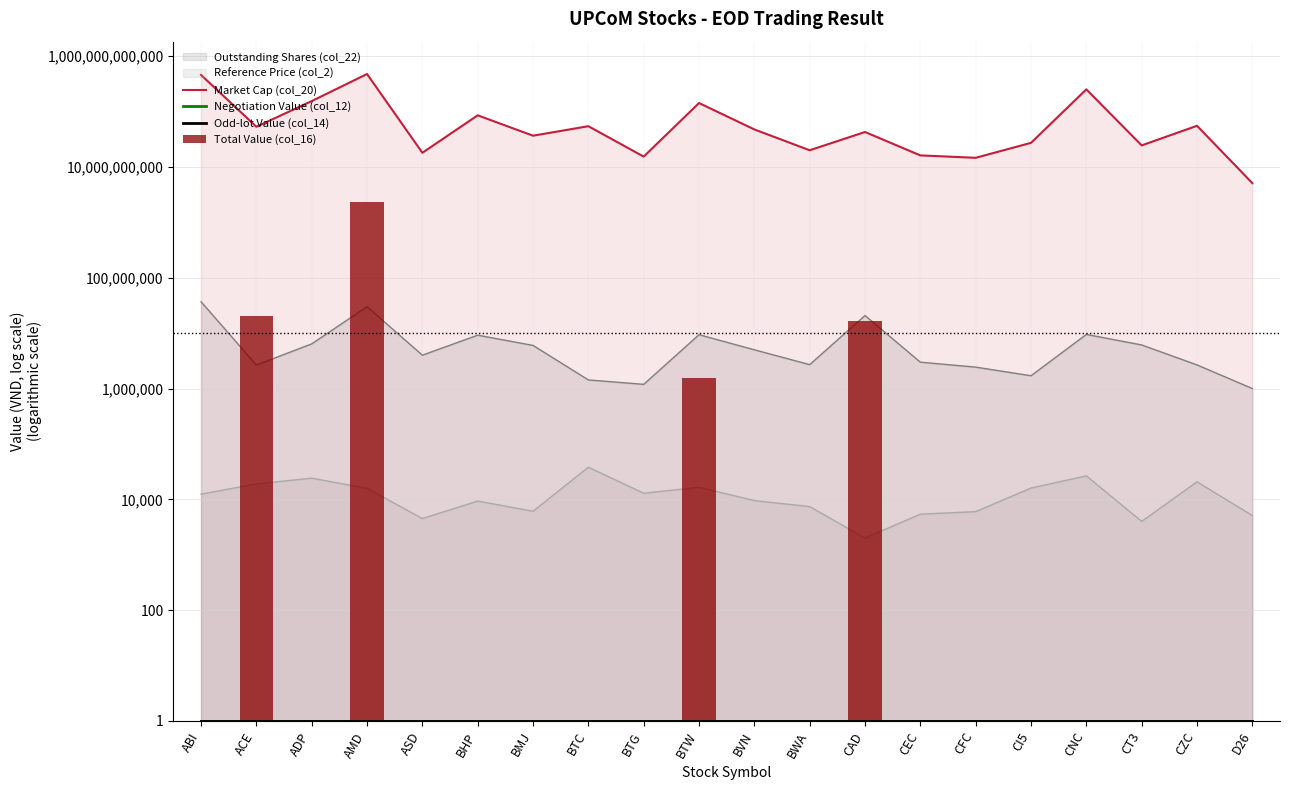

What is the sum of all Negotiation Value (col_12) values?

20